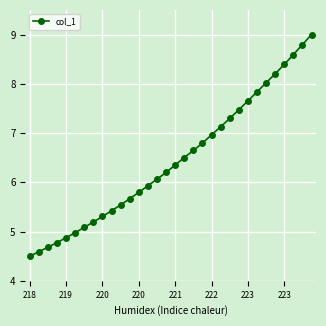

How many data points are less than 6?

14